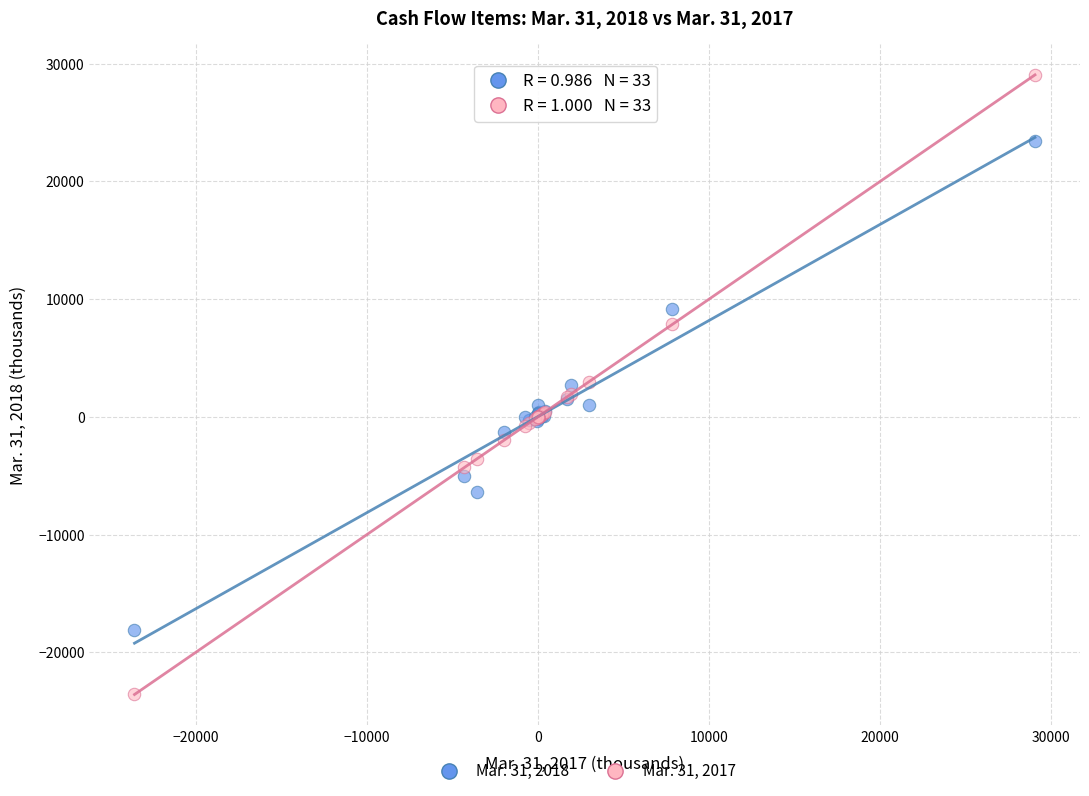

Which series has the largest Y range (max minus min)?

Mar. 31, 2017